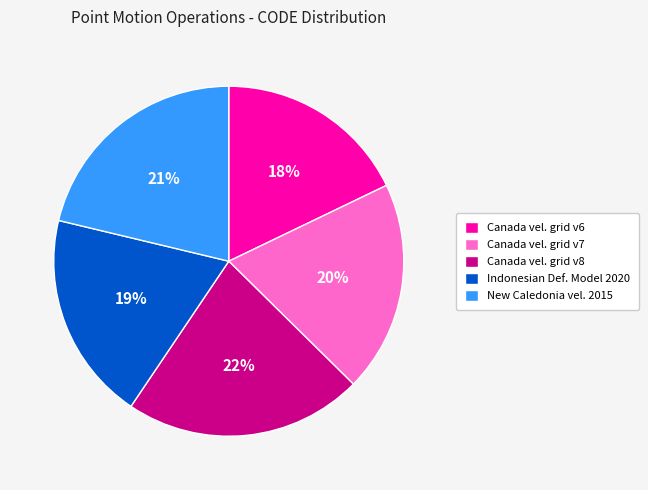

Is it true that New Caledonia vel. 2015 is 21% of the pie?

True